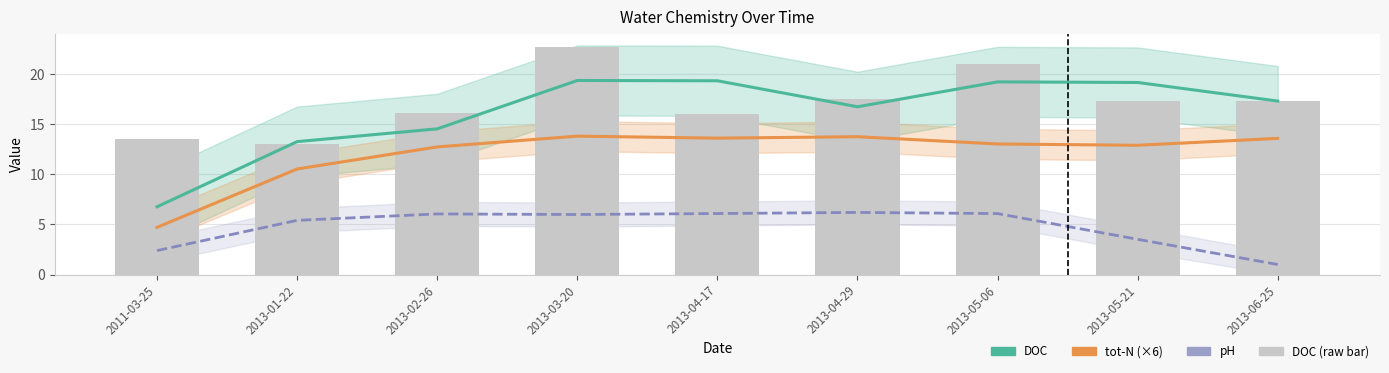

Which category has the lowest value across all series?

2013-06-25